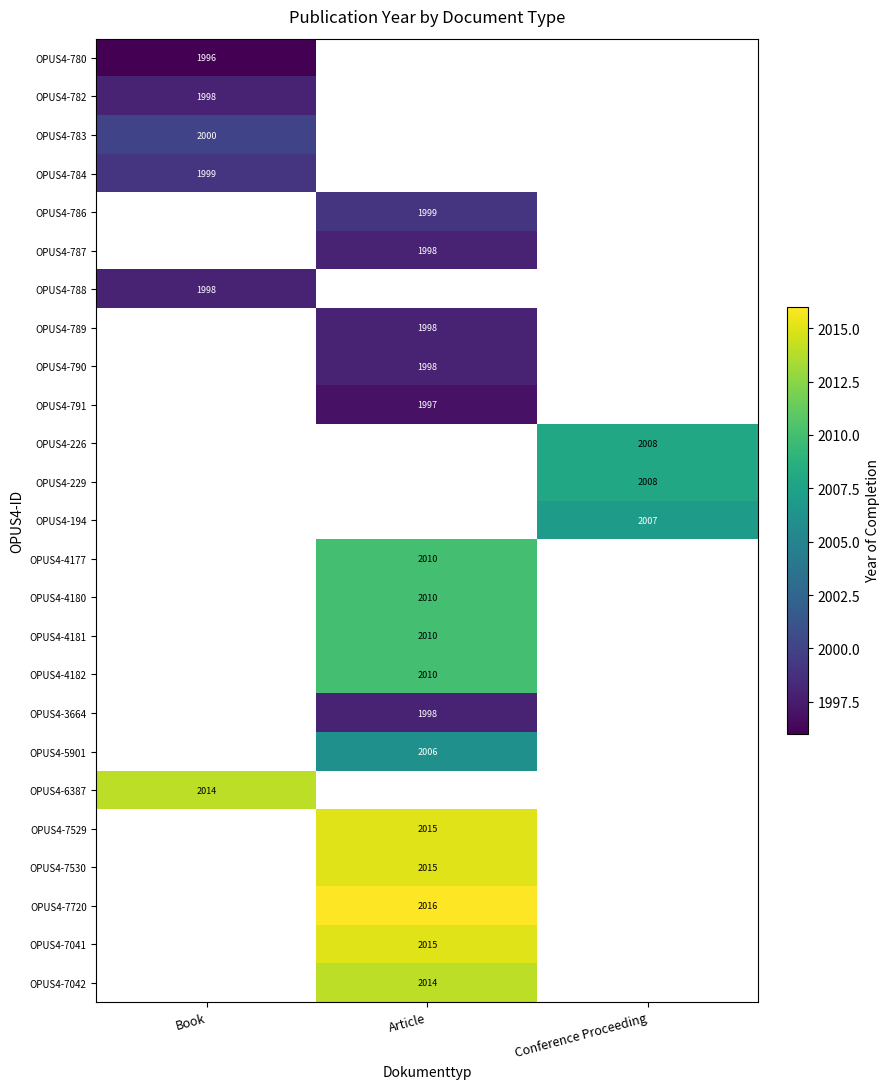

Which category has the lowest value across all series?

Book